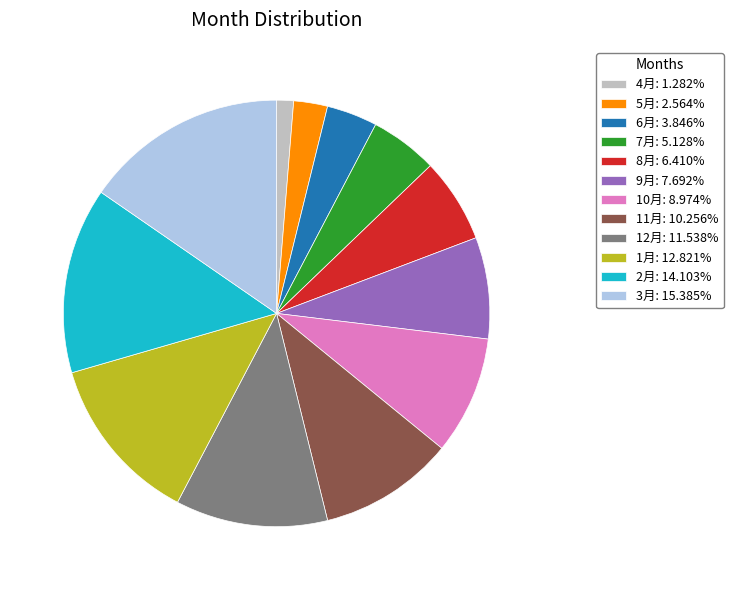

Approximately how many times larger is the value at 5月: 2.564% compared to 6月: 3.846%?

0.7